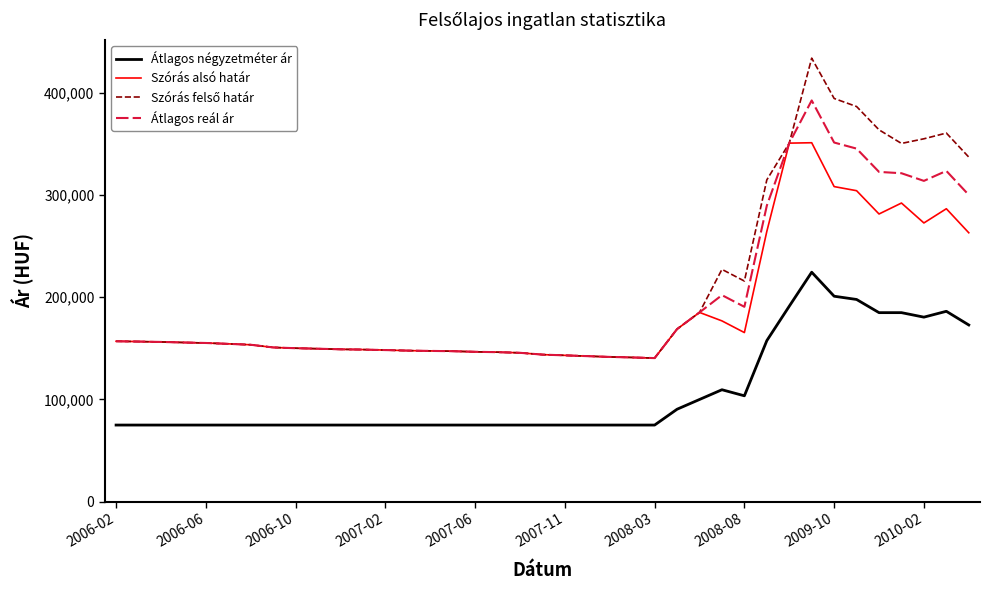

True or false: Átlagos négyzetméter ár and Szórás alsó határ intersect in this chart.

False